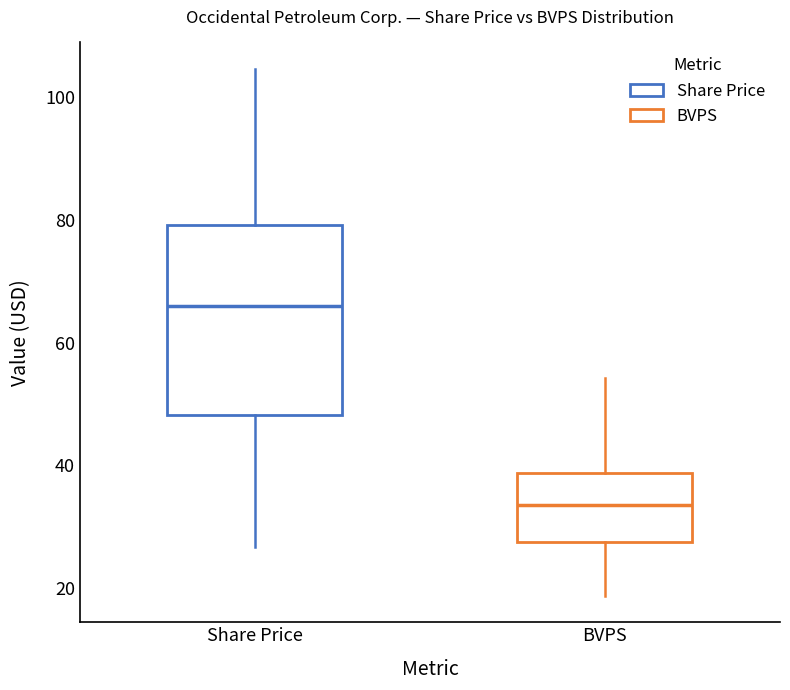

Reading left to right, read every box against the y-axis: the position of its median line, the range the box covers, and the ends of its whiskers. The values are not printed on the chart, so give them approximately, as read against the axis.

Share Price: median 66, box 48 to 80, whiskers 26 to 104
BVPS: median 34, box 28 to 38, whiskers 18 to 54